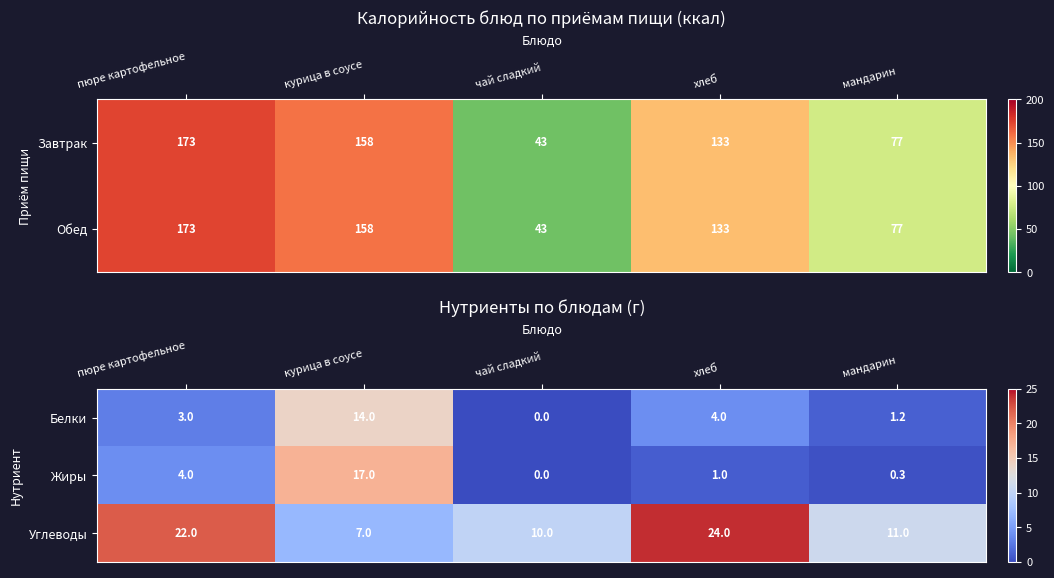

List the labels in order of Углеводы value, largest first.

хлеб, пюре картофельное, мандарин, чай сладкий, курица в соусе